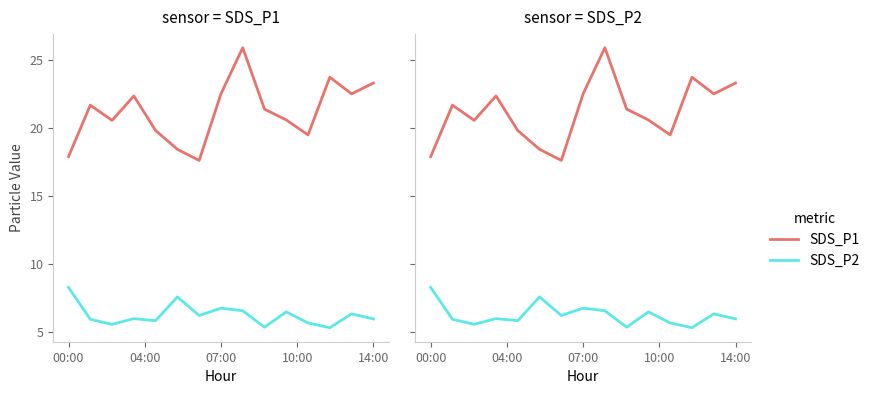

True or false: SDS_P2 and SDS_P1 cross at least once.

False